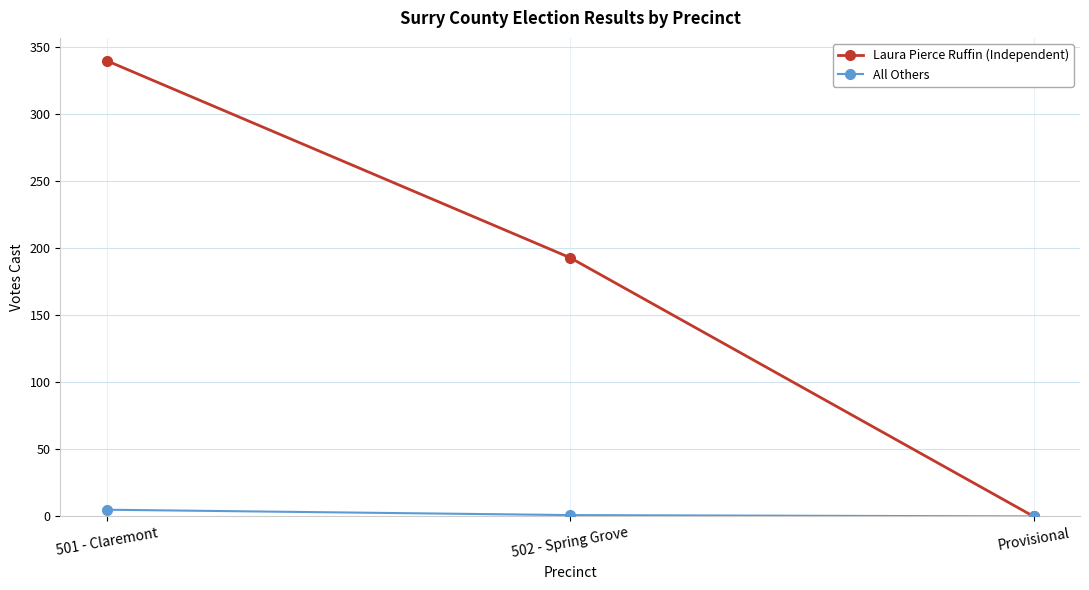

Which series has the widest spread of values?

Laura Pierce Ruffin (Independent)